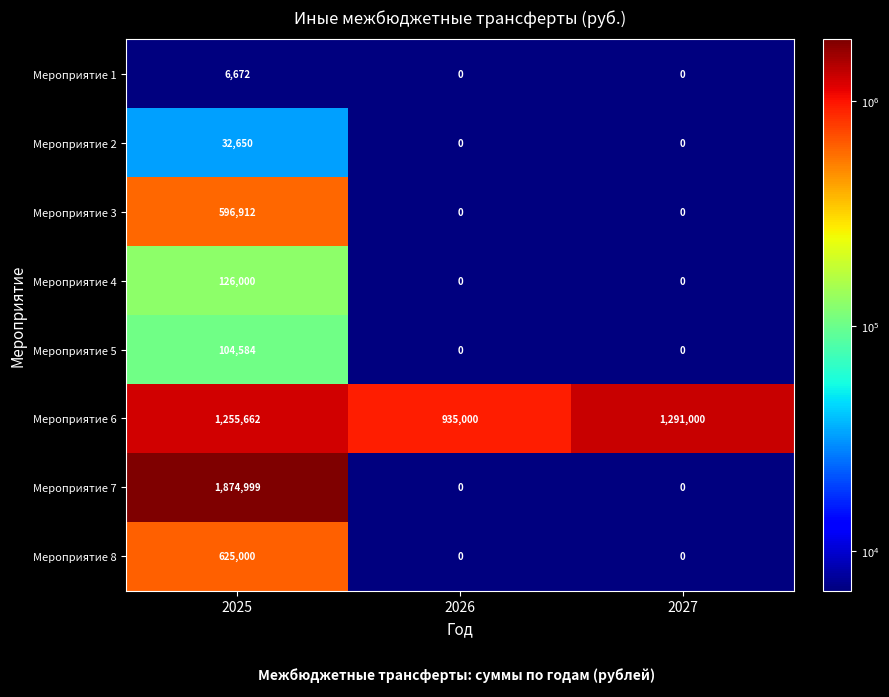

Reading left to right, what are all the values shown in this chart?

Мероприятие 1: 2025=6672	2026=0	2027=0
Мероприятие 2: 2025=32650	2026=0	2027=0
Мероприятие 3: 2025=596912	2026=0	2027=0
Мероприятие 4: 2025=126000	2026=0	2027=0
Мероприятие 5: 2025=104584	2026=0	2027=0
Мероприятие 6: 2025=1255662	2026=935000	2027=1291000
Мероприятие 7: 2025=1874999	2026=0	2027=0
Мероприятие 8: 2025=625000	2026=0	2027=0